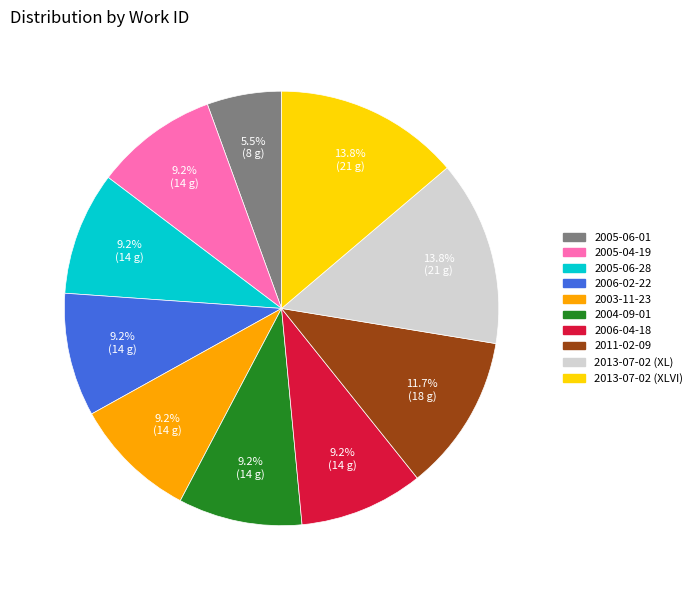

How much of the chart is everything except 2011-02-09?

88.3%